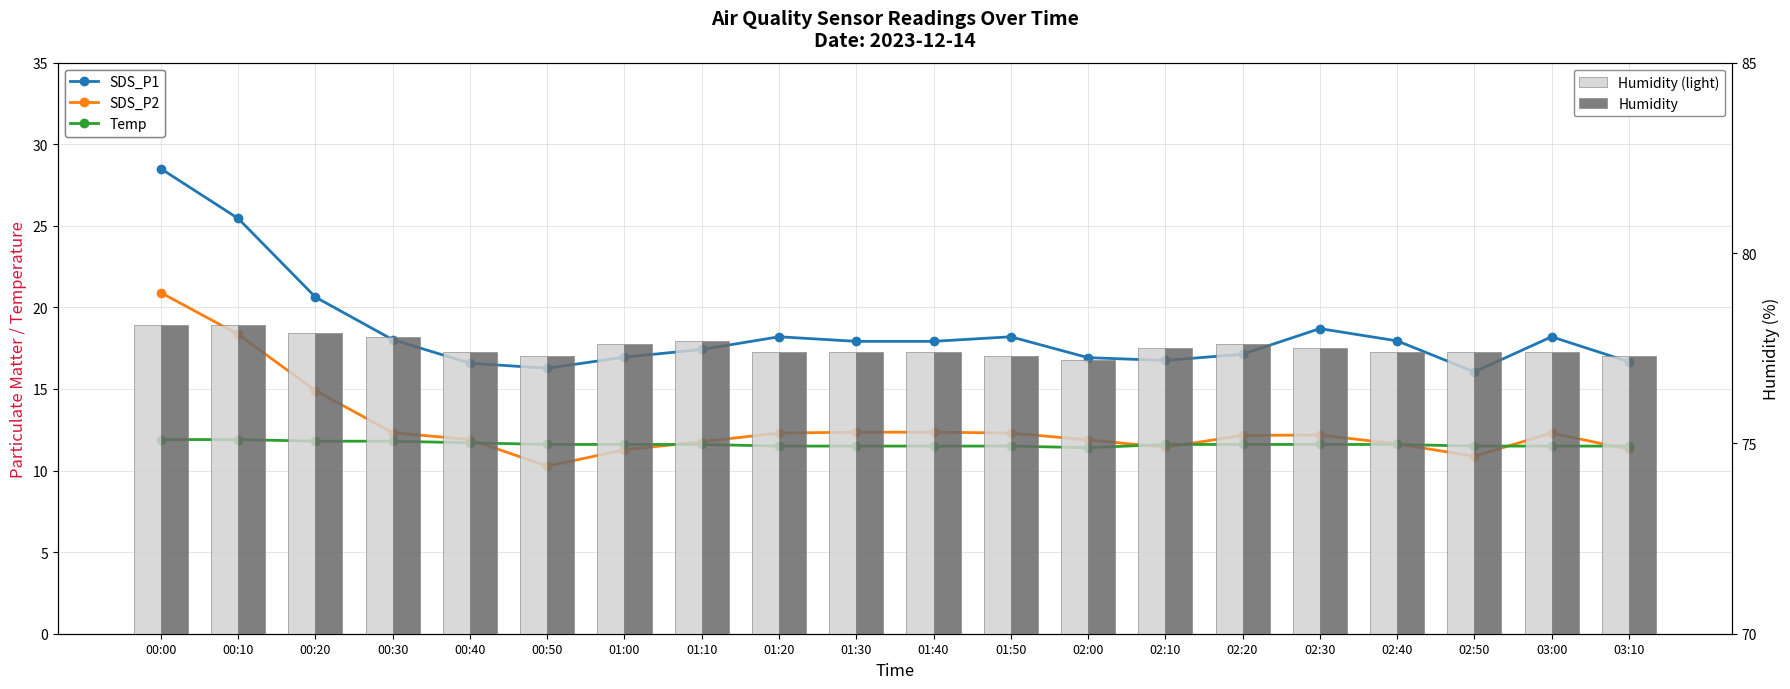

Count the number of categories in the chart.

20